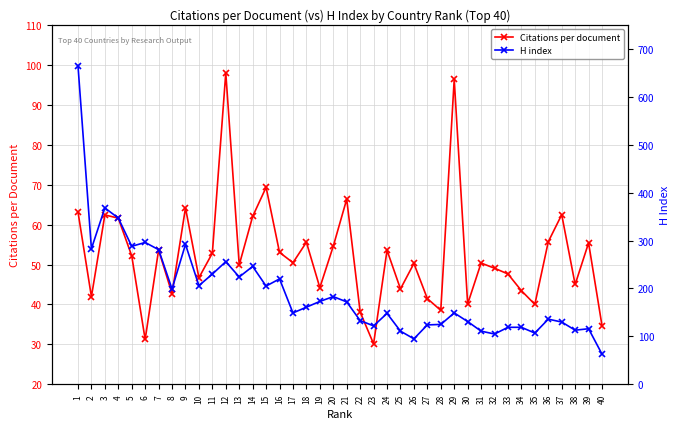

Reading left to right, extract all data points from this chart.

Citations per document: 63.2	41.9	62.4	61.6	52.2	31.2	53.6	42.7	64.2	46.7	52.8	98.0	49.9	62.0	69.3	53.0	50.5	55.6	44.2	54.6	66.4	38.1	30.1	53.6	43.9	50.3	41.5	38.5	96.3	40.1	50.4	49.1	47.6	43.5	40.0	55.7	62.5	45.0	55.4	34.7
H index: 665.0	283.0	368.0	347.0	288.0	296.0	281.0	199.0	292.0	206.0	230.0	256.0	224.0	246.0	205.0	220.0	149.0	161.0	173.0	183.0	172.0	133.0	122.0	148.0	111.0	95.0	124.0	125.0	149.0	131.0	111.0	105.0	119.0	119.0	107.0	136.0	130.0	113.0	116.0	63.0